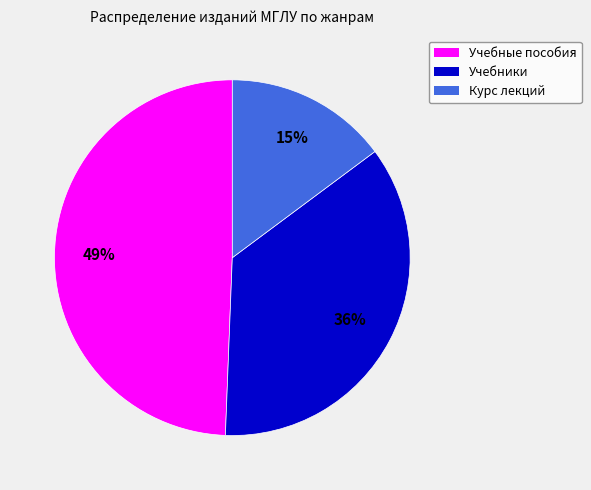

To the nearest percent, what is the combined percentage of Учебные пособия and Курс лекций?

64%